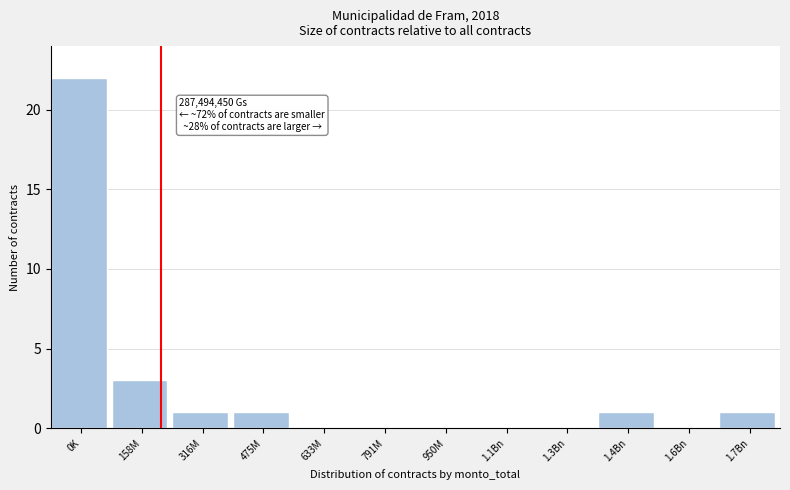

Reading left to right, extract all data points from this chart.

0K=22	158M=3	316M=1	475M=1	633M=0	791M=0	950M=0	1.1Bn=0	1.3Bn=0	1.4Bn=1	1.6Bn=0	1.7Bn=1